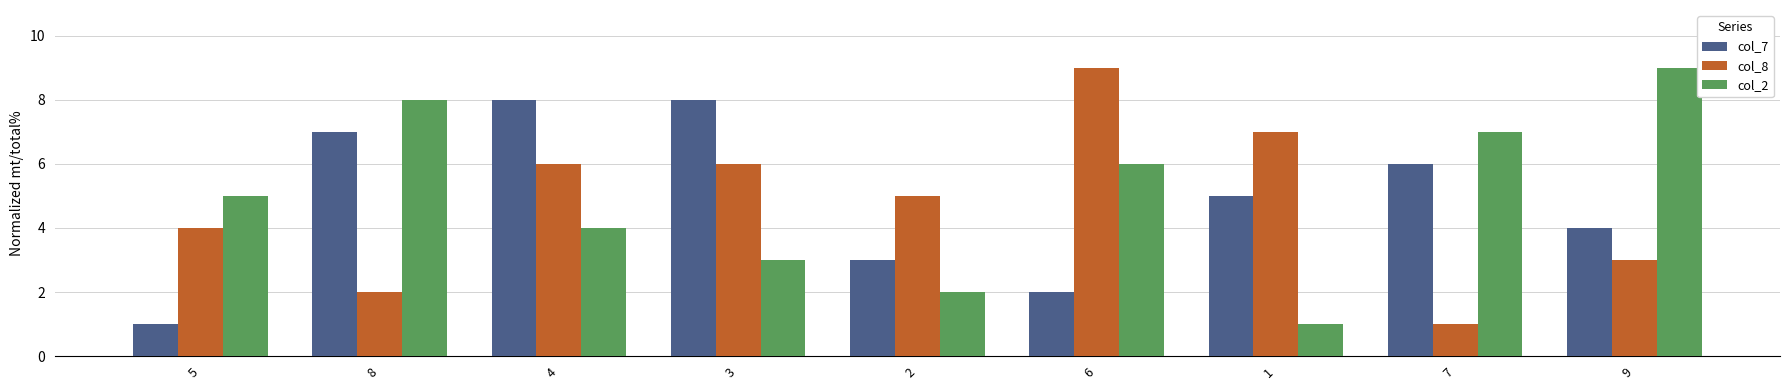

What position from the left is 7?

8